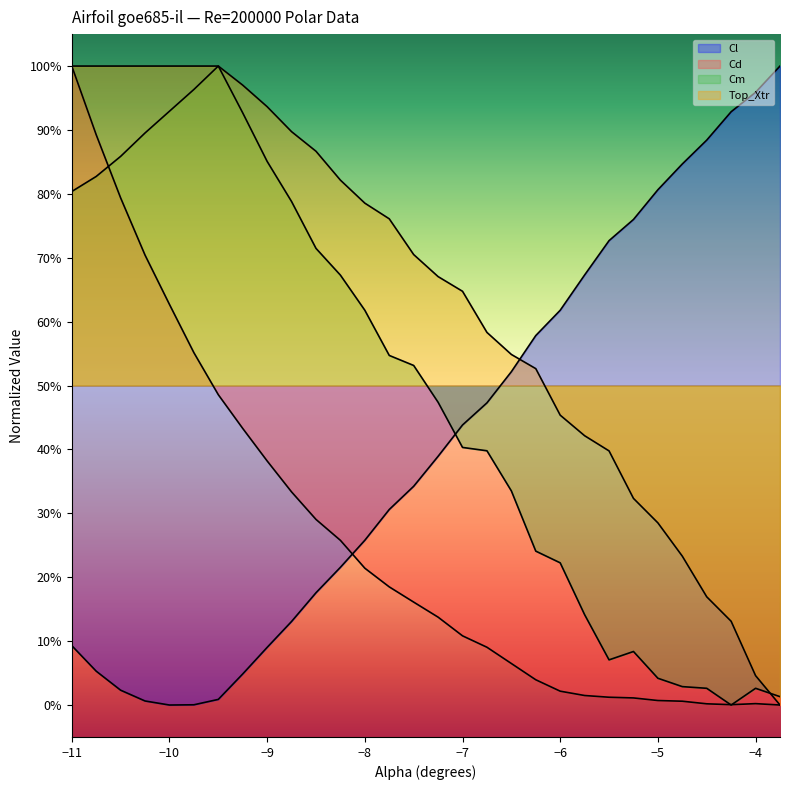

Where is Top_Xtr nearest to the value 0?

-6.25